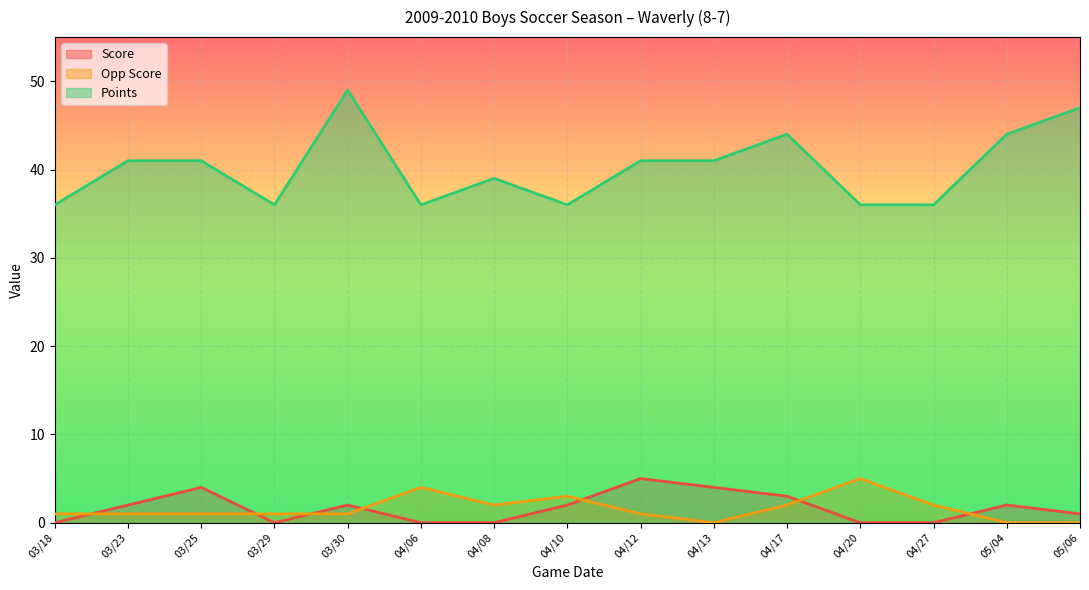

Which has a higher value, 03/18 or 05/06?

05/06